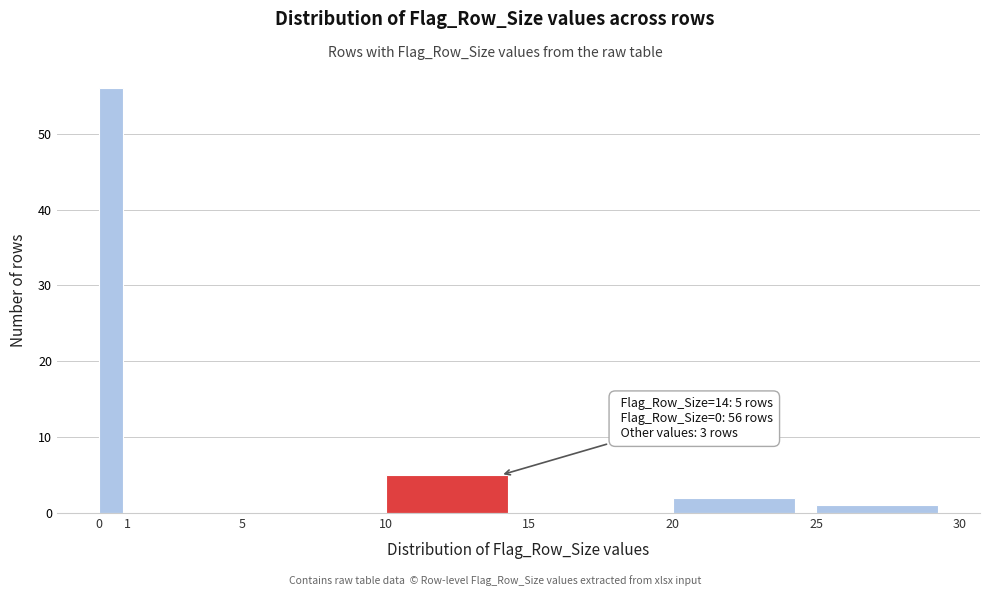

Which range on the x-axis has the tallest bar?

0 to 1